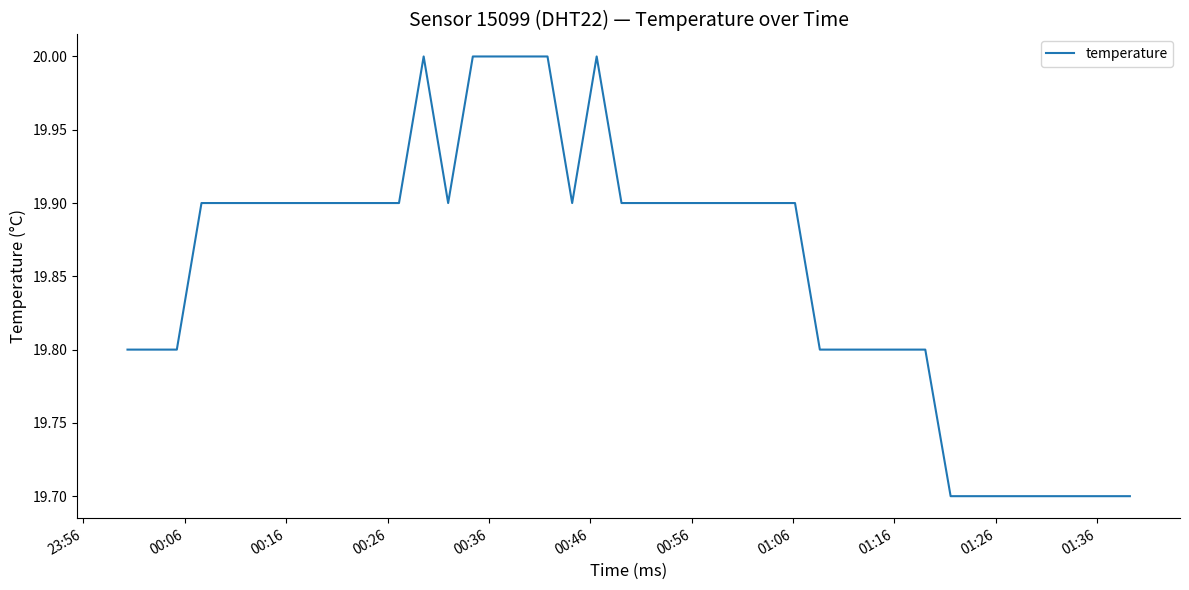

What is the greatest value displayed?

20.0